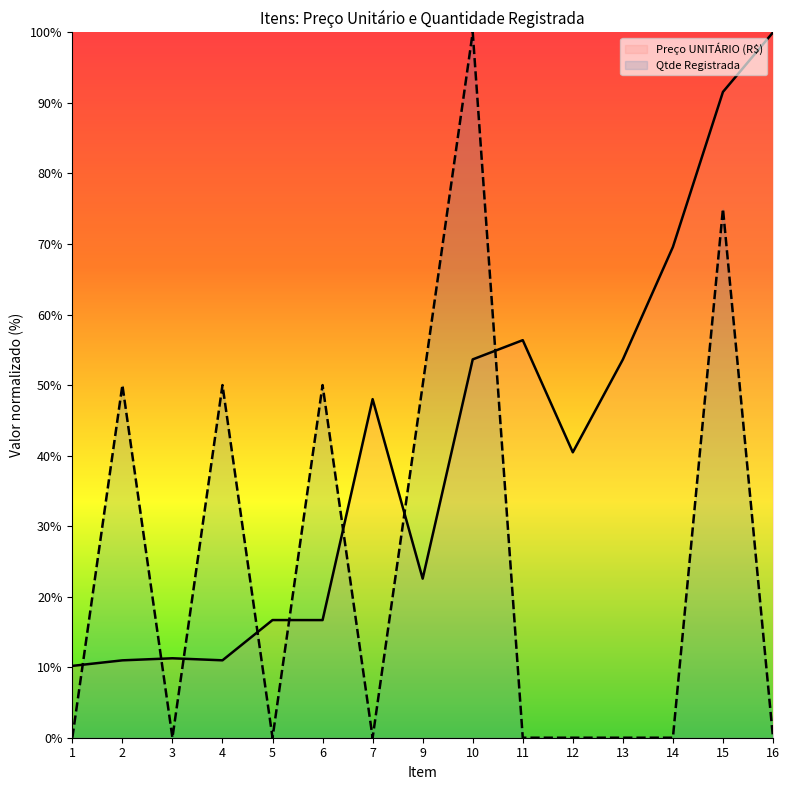

The value of Qtde Registrada at 5 is 0.0. True or false?

True